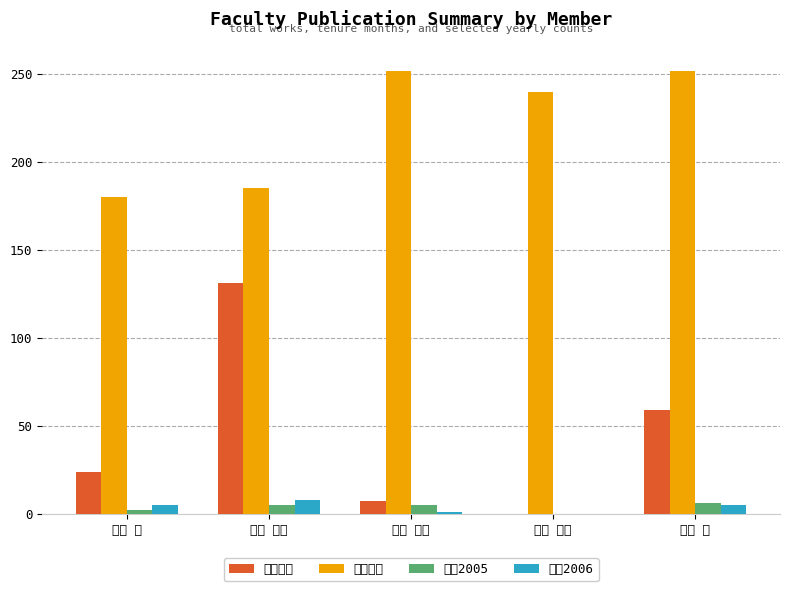

What is the difference between the second highest and minimum values in the 在籍月数 series?

72